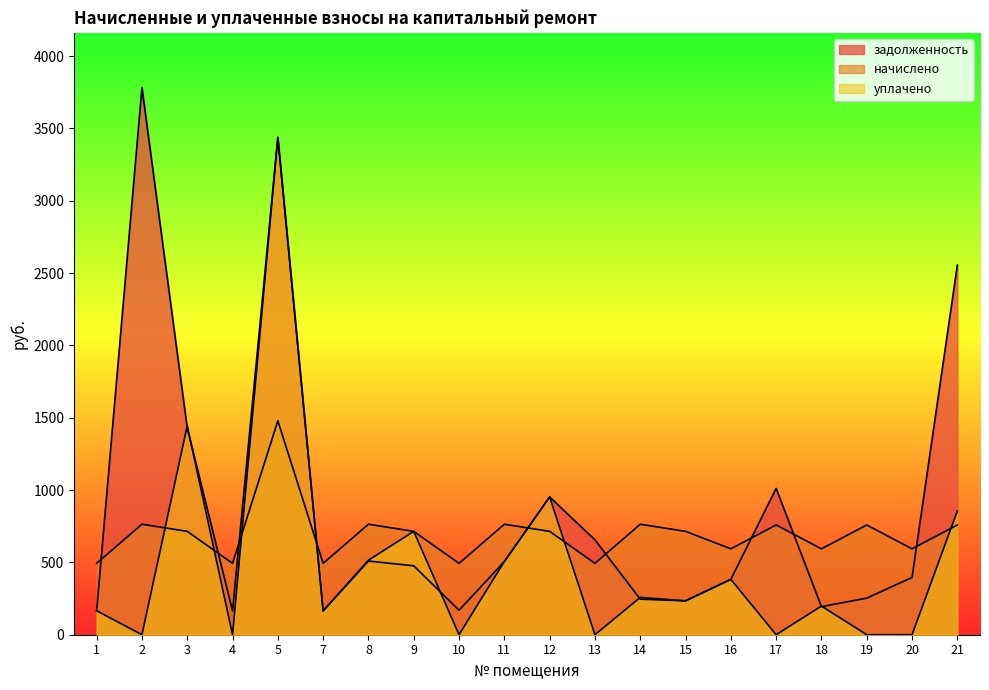

Reading left to right, transcribe all the data shown in this chart.

задолженность: 1=164.4	2=3781.9	3=1428.8	4=164.4	5=3437.6	7=164.4	8=509.2	9=476.3	10=169.3	11=505.7	12=952.2	13=655.7	14=245.8	15=234.1	16=382.6	17=1011.5	18=193.8	19=252.9	20=395.8	21=2554.6
начислено: 1=493.3	2=763.7	3=714.4	4=493.3	5=1478.2	7=493.3	8=763.7	9=714.4	10=493.3	11=763.7	12=714.4	13=493.3	14=763.7	15=714.4	16=593.6	17=758.6	18=593.6	19=758.6	20=593.6	21=758.6
уплачено: 1=165.3	2=0.0	3=1443.7	4=0.0	5=3437.6	7=164.4	8=515.0	9=714.4	10=0.0	11=505.7	12=952.2	13=0.0	14=257.6	15=234.1	16=382.6	17=0.0	18=197.9	19=0.0	20=0.0	21=855.4